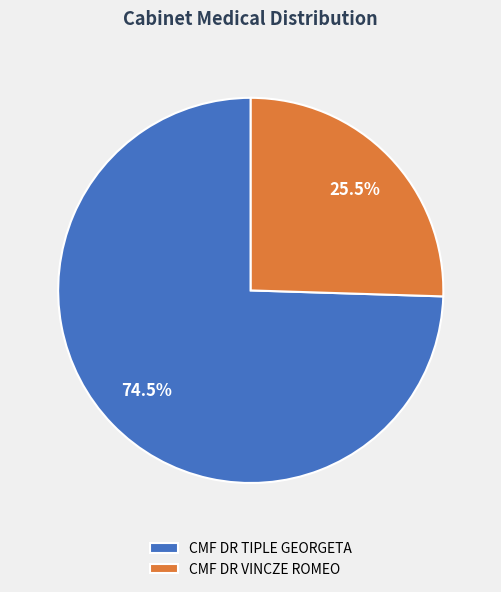

To the nearest percent, what is the combined percentage of CMF DR TIPLE GEORGETA and CMF DR VINCZE ROMEO?

100%